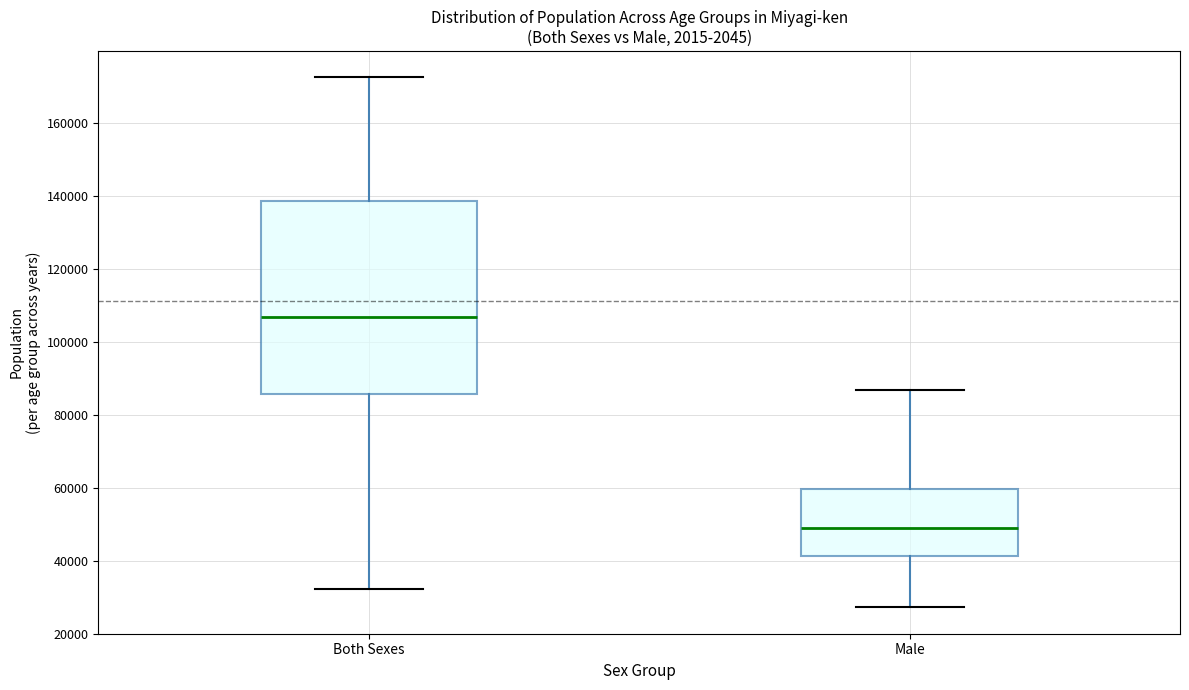

Where is the upper edge of the box for Both Sexes on the y-axis? The values are not printed on the chart, so give them approximately, as read against the axis.

138000